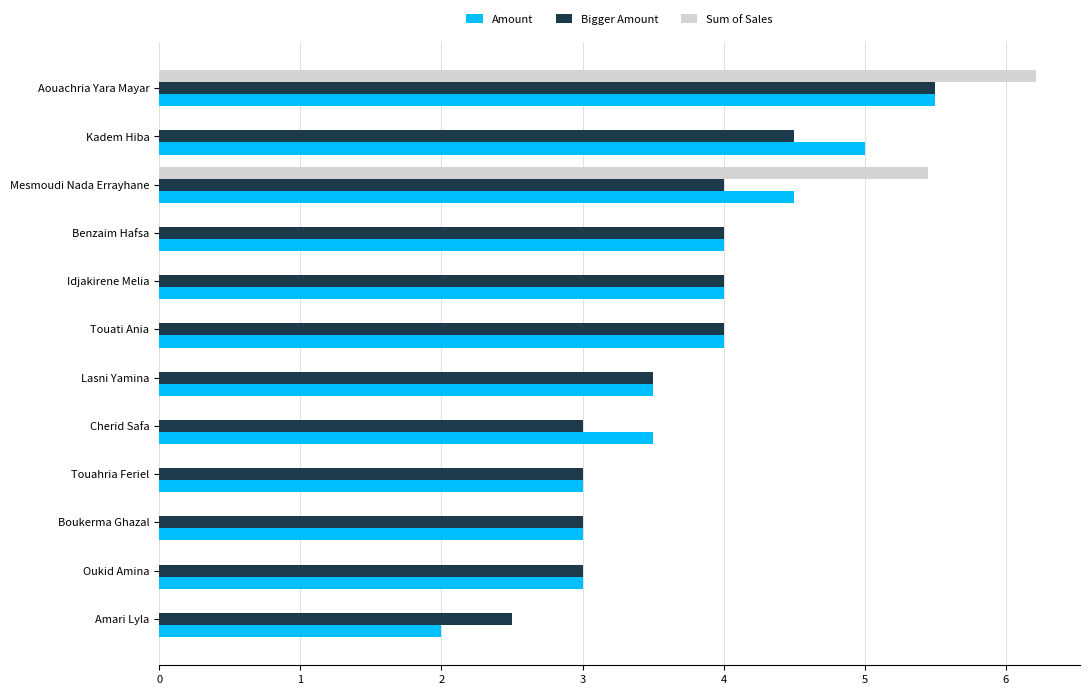

Is it true that Sum of Sales equals 3.7 at Boukerma Ghazal?

False